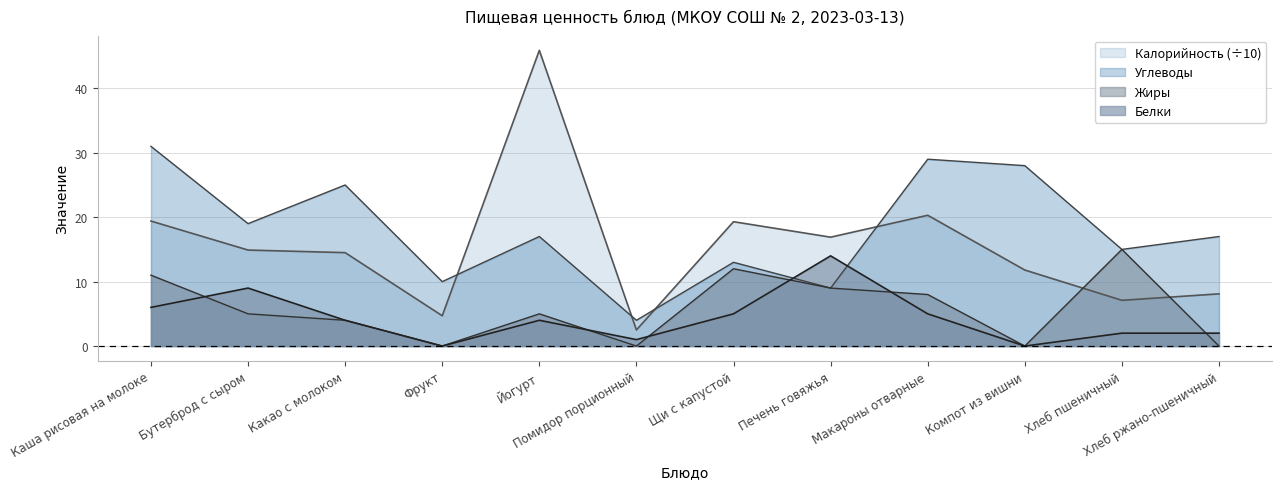

Which has a higher value, Фрукт or Бутерброд с сыром?

Бутерброд с сыром